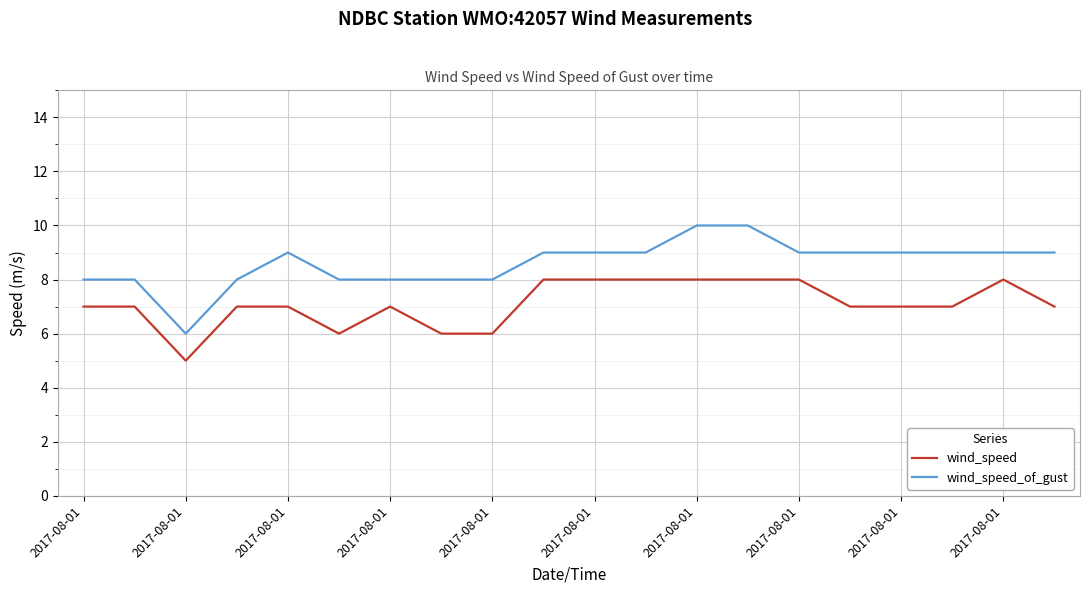

Rank the series by their average value, from highest to lowest.

wind_speed_of_gust, wind_speed